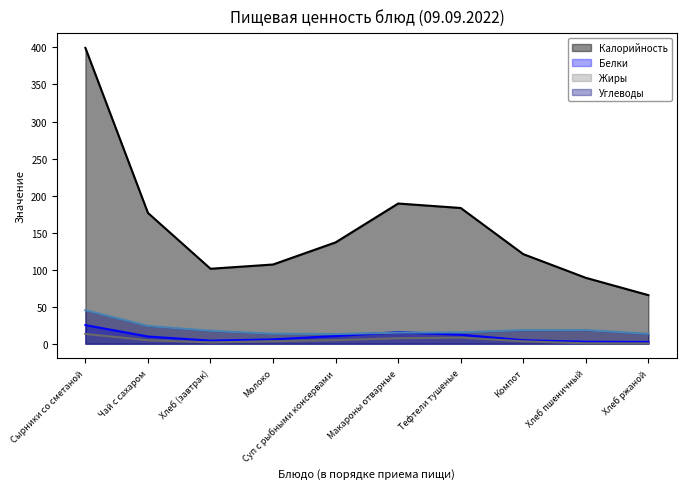

What is the greatest value displayed?

399.4